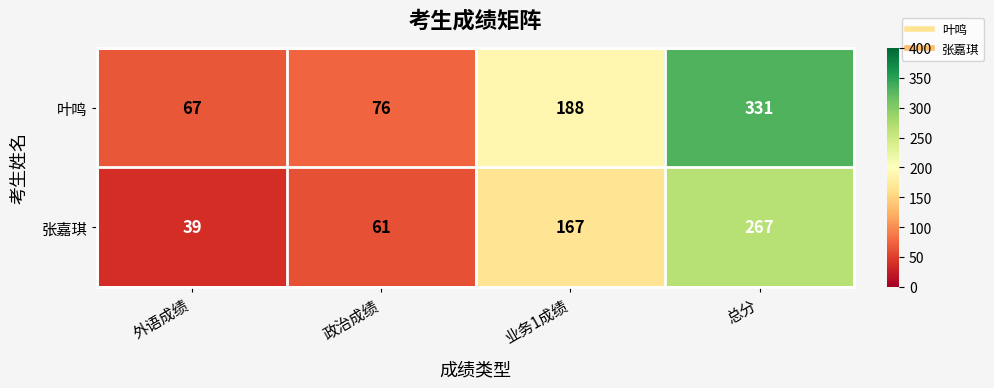

Which series changed the most between 外语成绩 and 总分?

叶鸣